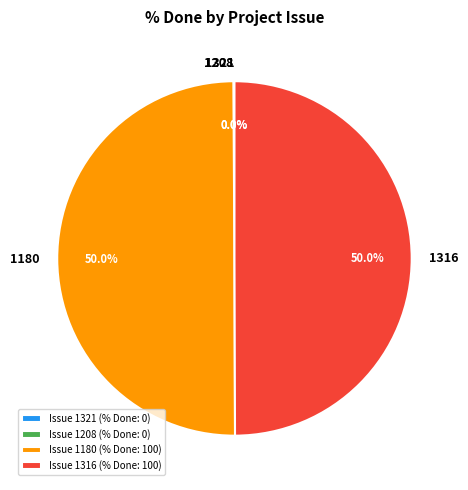

To the nearest percent, what is the average slice percentage?

25%